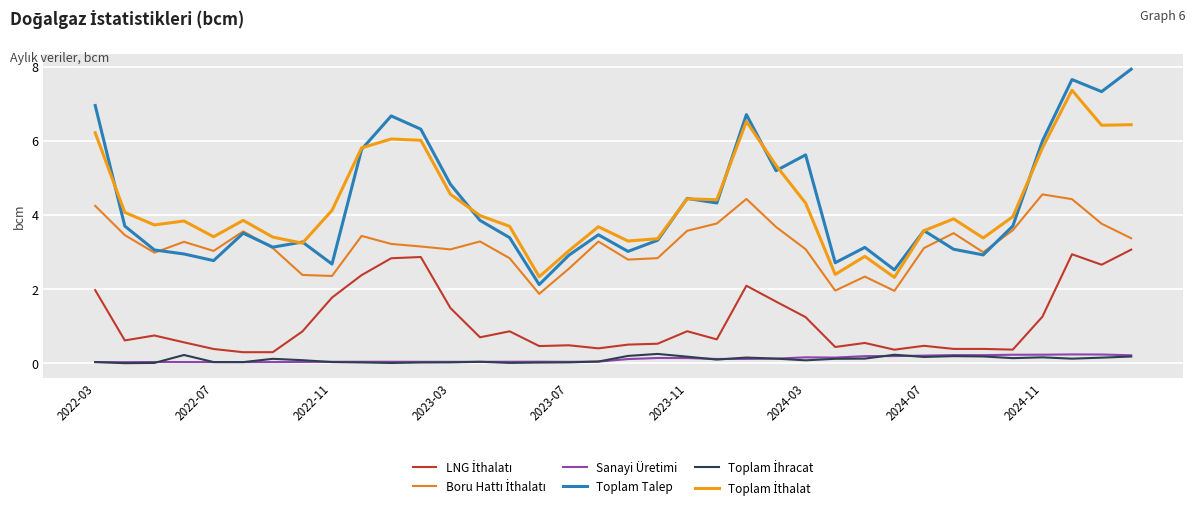

How many categories are shown in the chart?

36